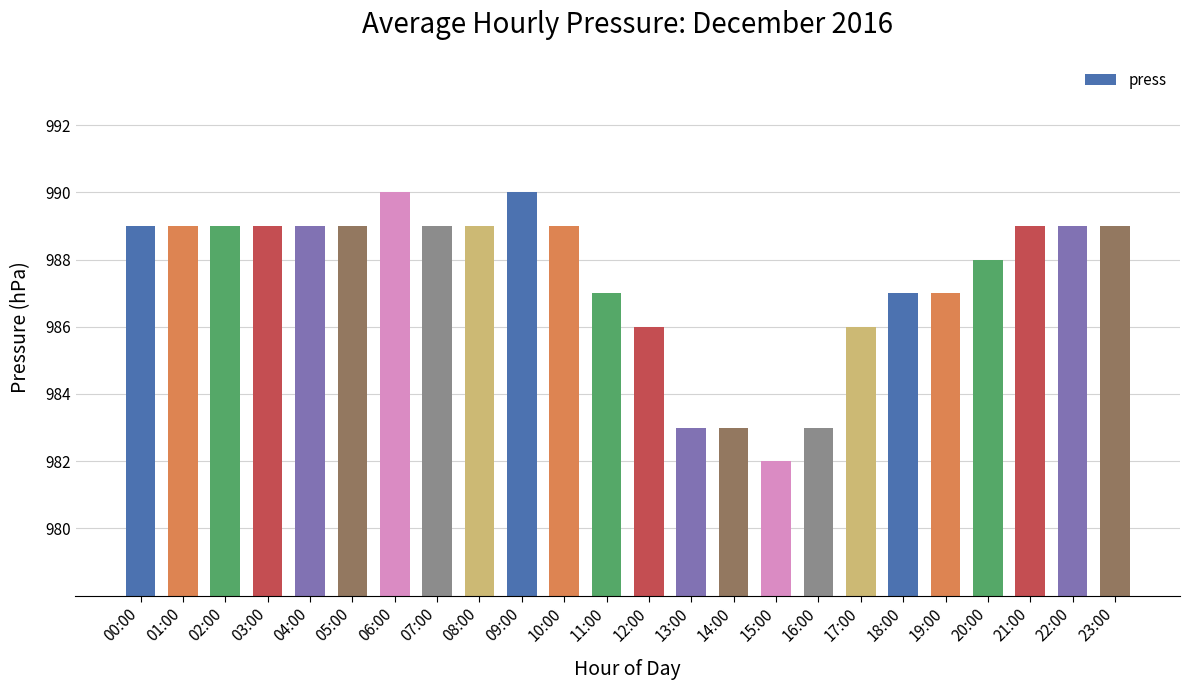

What is the label of the 22nd bar from the right?

02:00